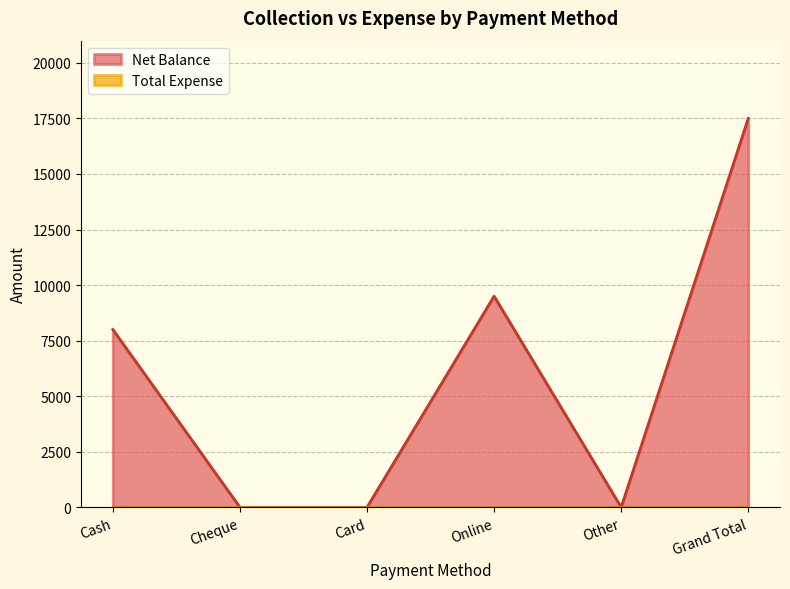

Read the value at Cash, to the nearest 10.

8000